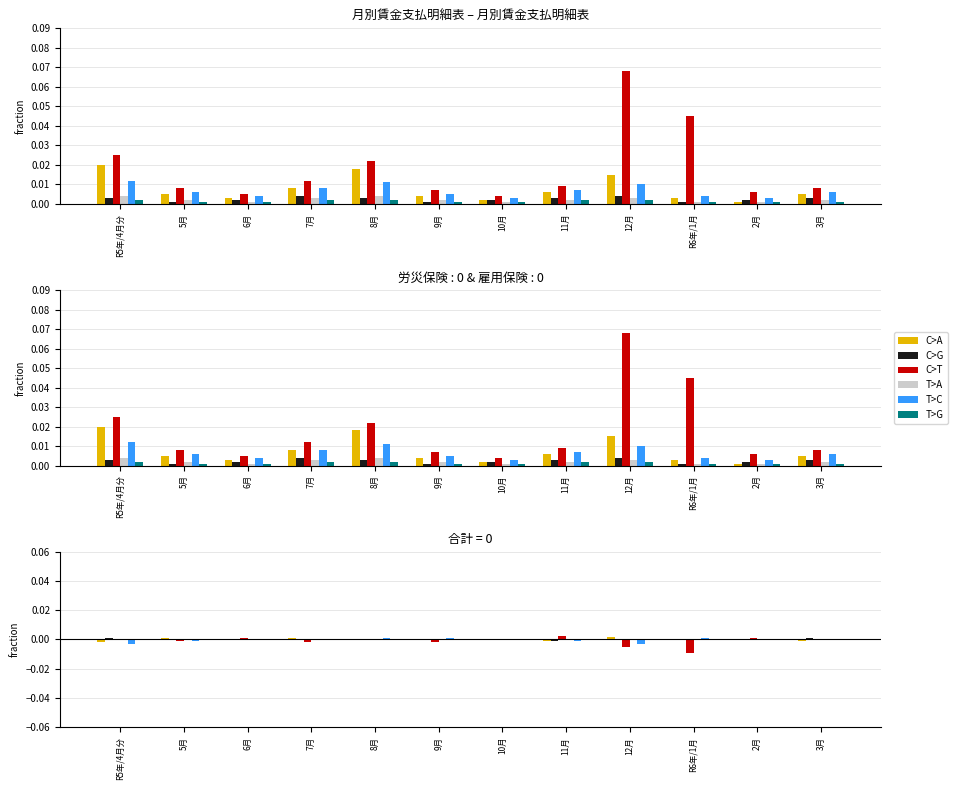

What position from the left is 7月?

4